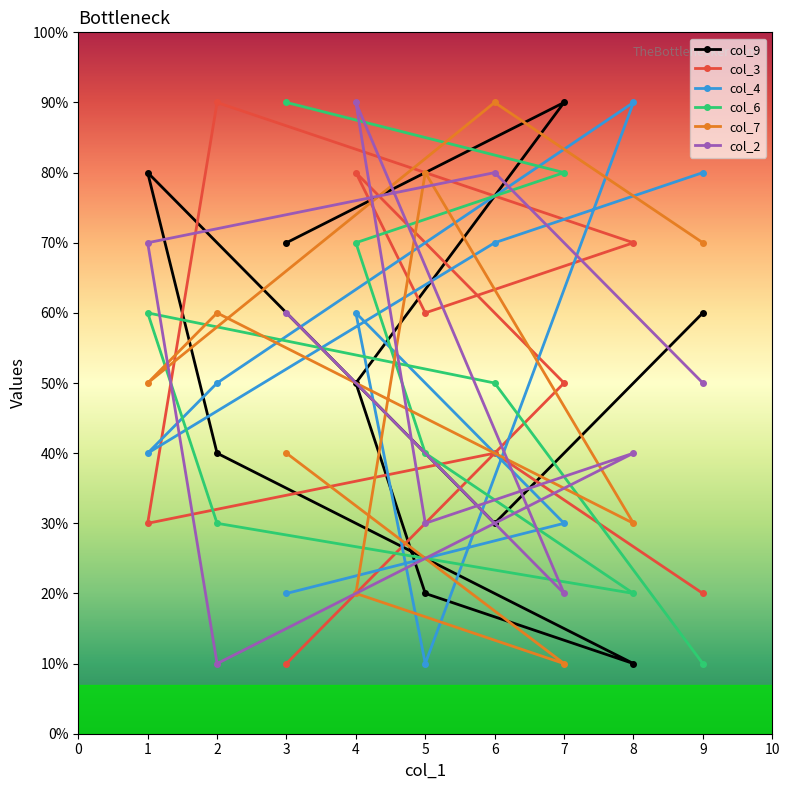

How many distinct data groups are displayed?

6